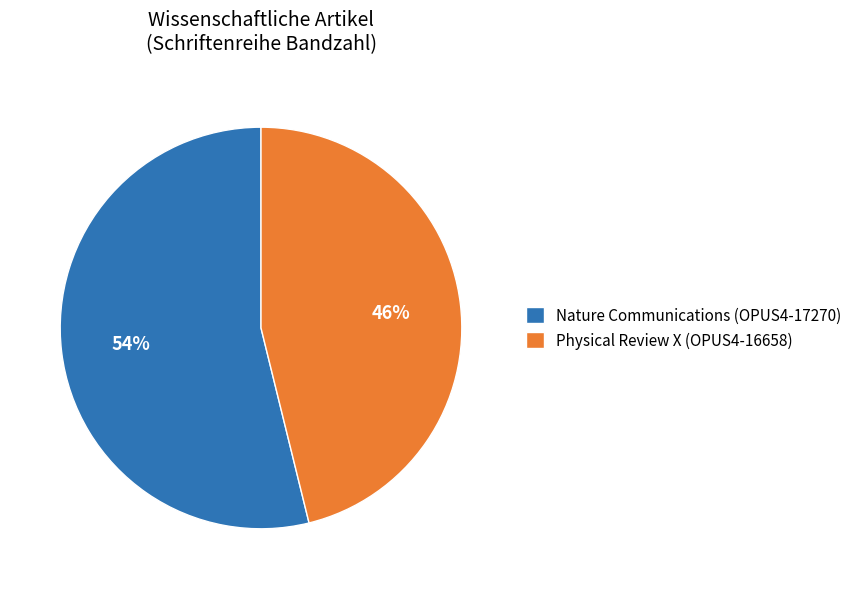

Is the sum of Nature Communications (OPUS4-17270) and Physical Review X (OPUS4-16658) greater than half?

Yes